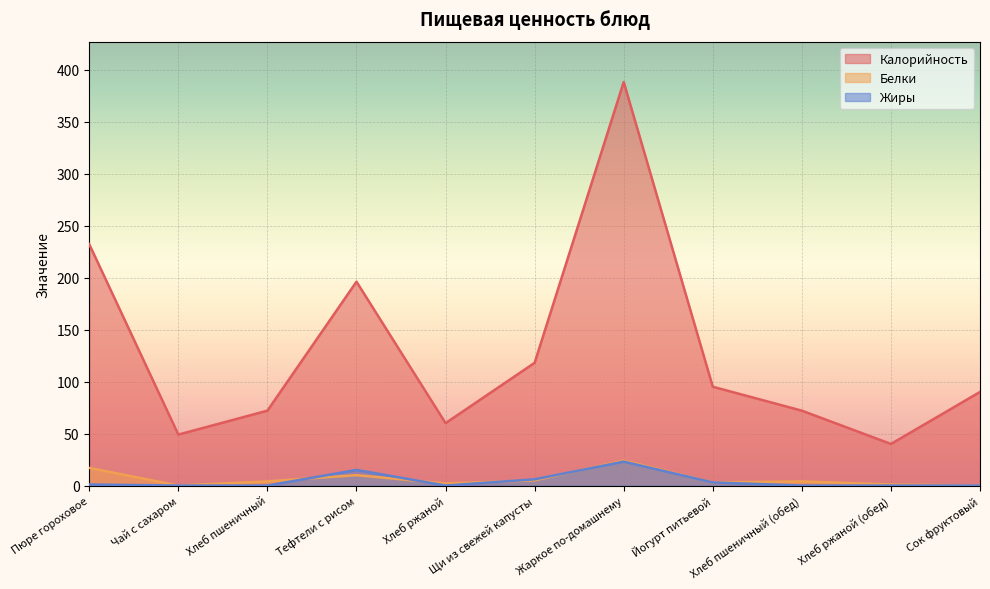

Which series has the largest range (max minus min)?

Калорийность